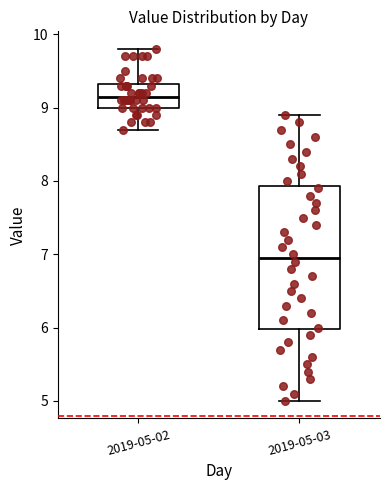

Where does the lower whisker of the box for 2019-05-03 end on the y-axis? The values are not printed on the chart, so give them approximately, as read against the axis.

5.0